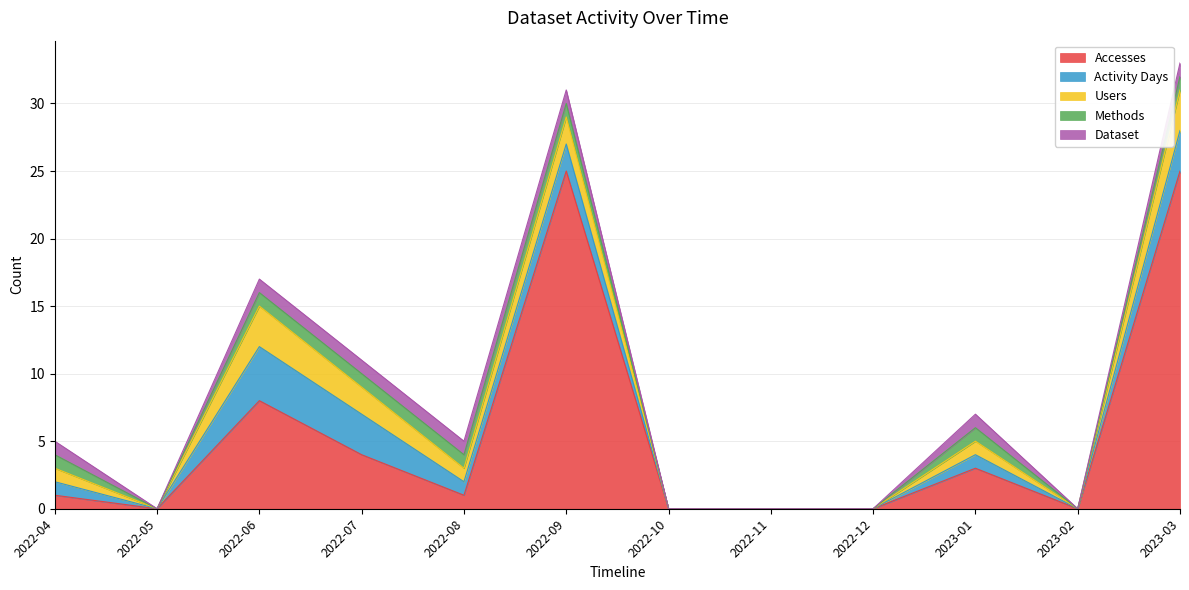

Which category has the lowest value in the Methods series?

2022-05